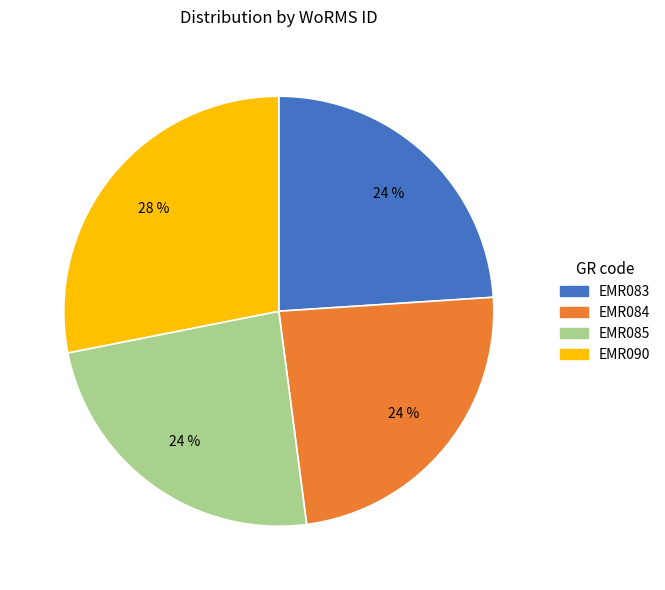

To the nearest percent, what portion does EMR084 represent?

24%